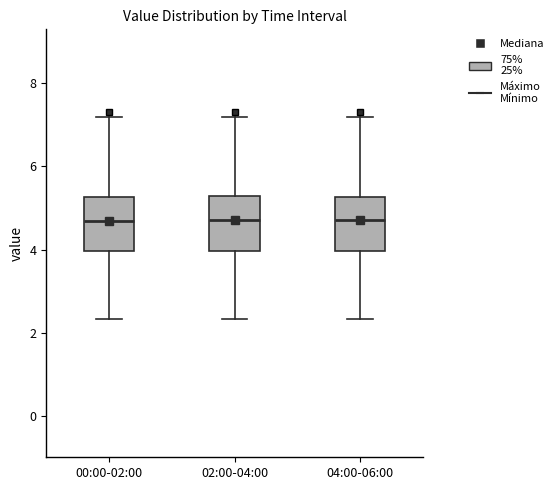

Reading left to right, read every box against the y-axis: the position of its median line, the range the box covers, and the ends of its whiskers. The values are not printed on the chart, so give them approximately, as read against the axis.

00:00-02:00: median 4.6, box 4.0 to 5.2, whiskers 2.4 to 7.2
02:00-04:00: median 4.8, box 4.0 to 5.2, whiskers 2.4 to 7.2
04:00-06:00: median 4.8, box 4.0 to 5.2, whiskers 2.4 to 7.2